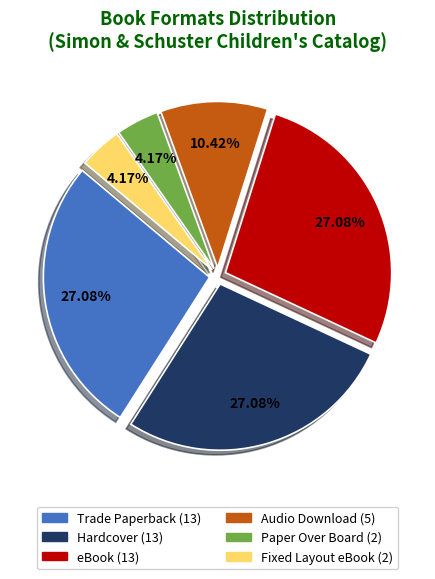

The Hardcover slice represents 27% of the pie. True or false?

True